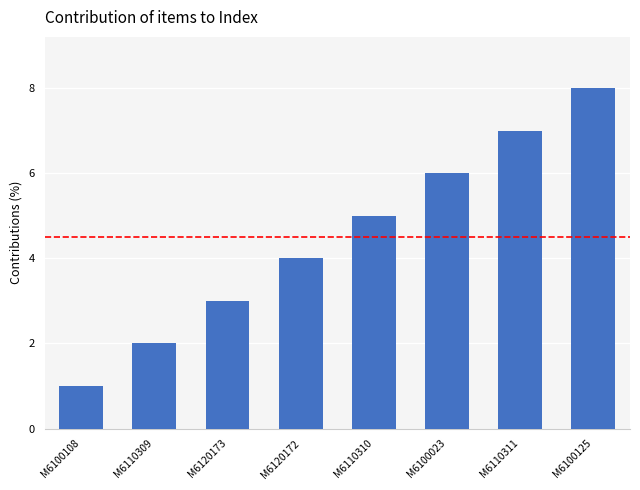

Count the values in the range 3 to 7.

5